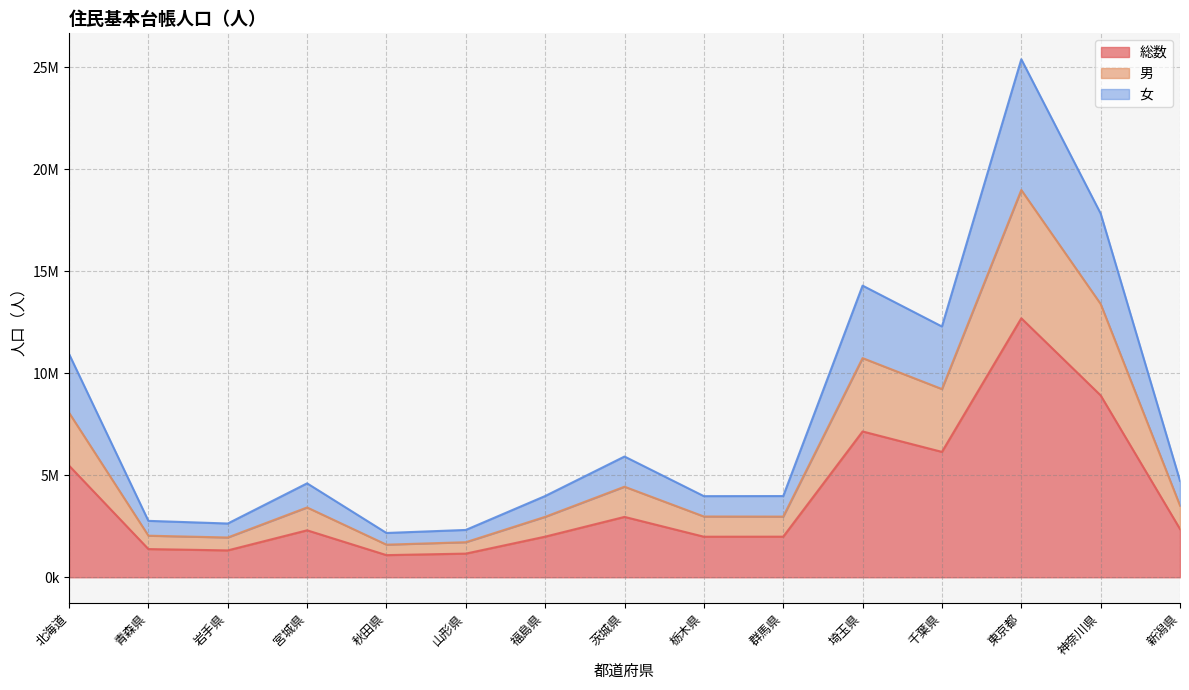

Rank the categories by 総数 value from lowest to highest.

秋田県, 山形県, 岩手県, 青森県, 栃木県, 群馬県, 福島県, 宮城県, 新潟県, 茨城県, 北海道, 千葉県, 埼玉県, 神奈川県, 東京都